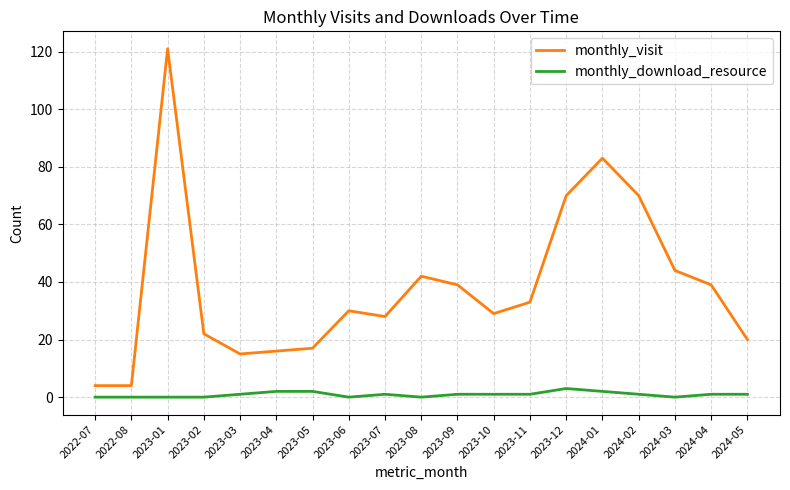

Rank the series at 2023-03 from highest to lowest value.

monthly_visit, monthly_download_resource